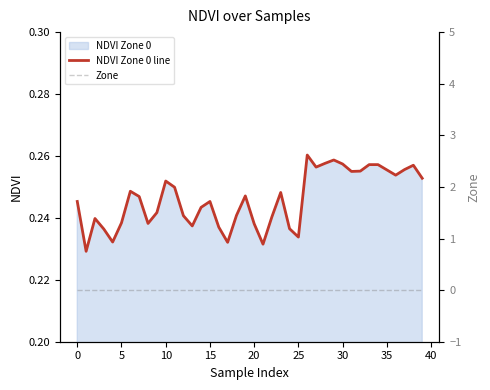

How many interior local valleys does the NDVI Zone 0 line series have?

10